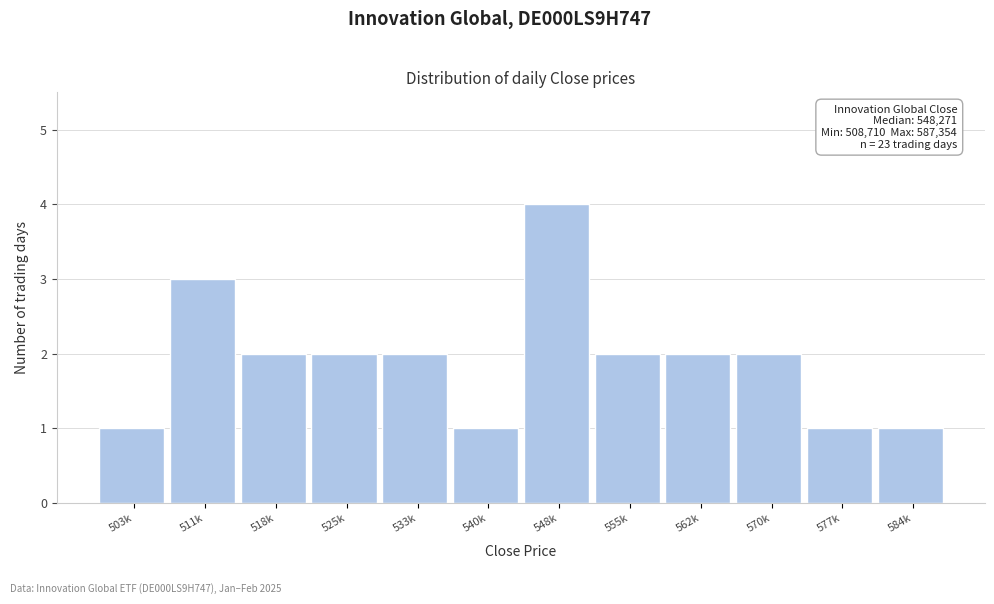

Reading right to left, extract all data points from this chart.

584k=1	577k=1	570k=2	562k=2	555k=2	548k=4	540k=1	533k=2	525k=2	518k=2	511k=3	503k=1